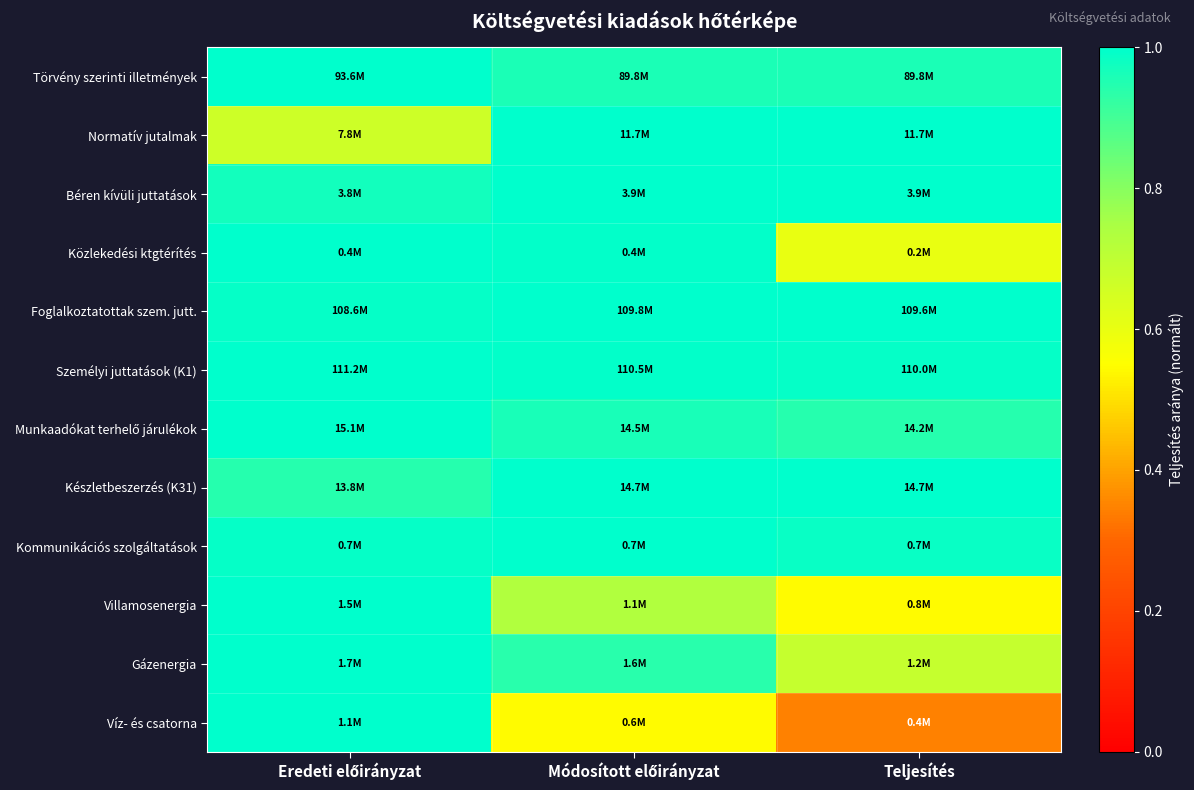

What is the difference between the highest and lowest values at Eredeti előirányzat?

0.3